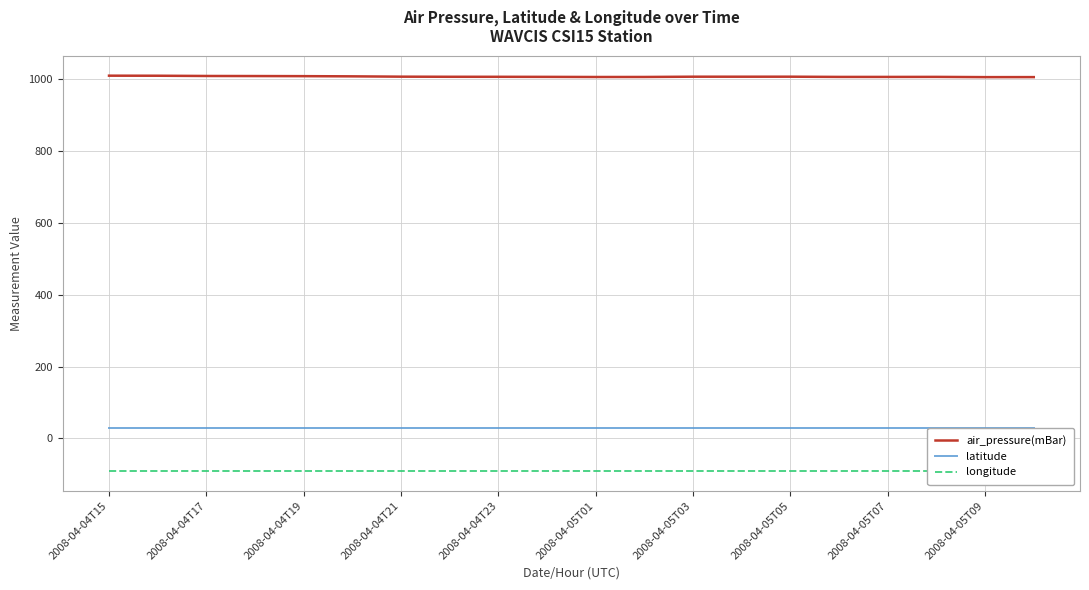

What is the spread (max minus min) of values at 2008-04-04T15?

1100.6